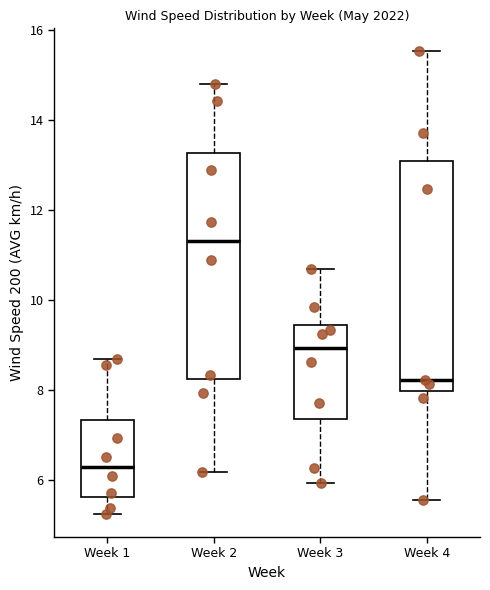

Which box has the lowest median line?

Week 1